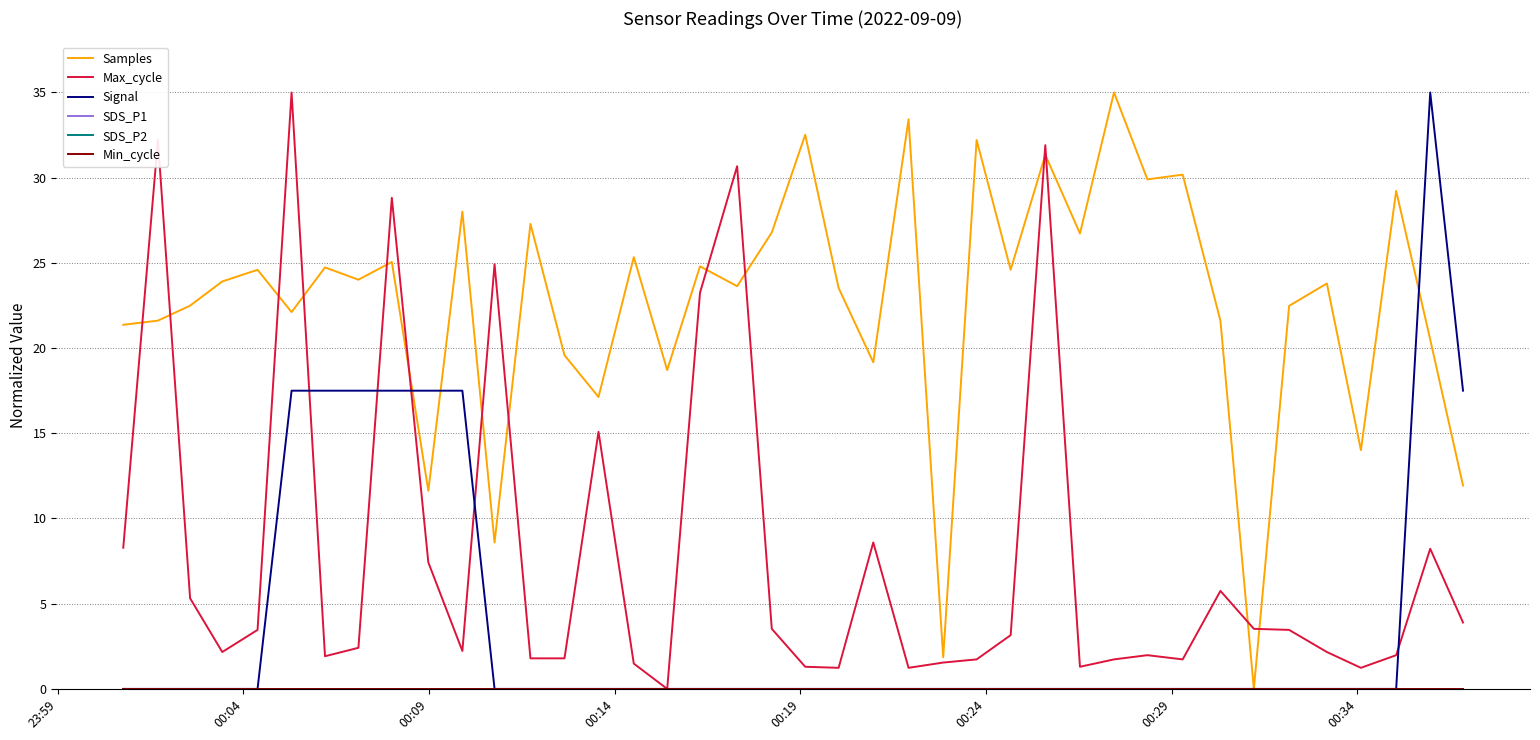

Which series has the widest spread of values?

Samples